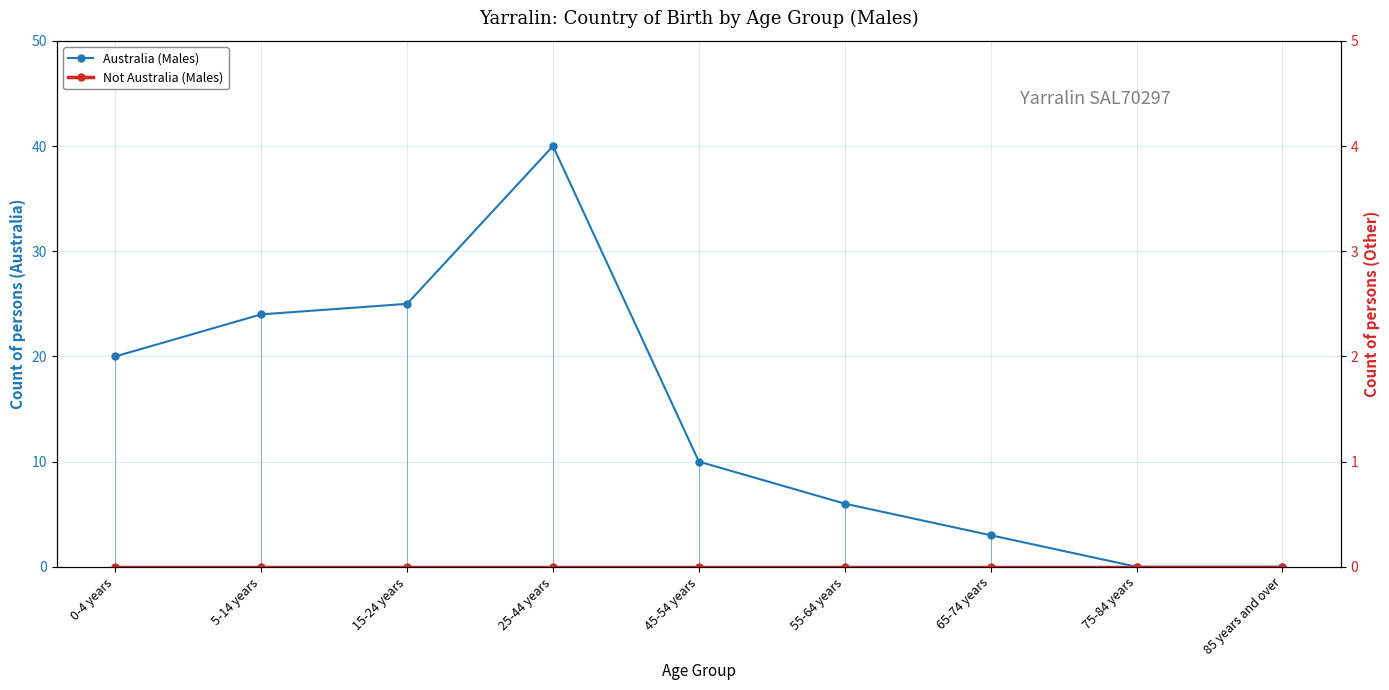

Reading left to right, list all the values displayed in this chart.

Australia (Males): 0-4 years=20	5-14 years=24	15-24 years=25	25-44 years=40	45-54 years=10	55-64 years=6	65-74 years=3	75-84 years=0	85 years and over=0
Not Australia (Males): 0-4 years=0	5-14 years=0	15-24 years=0	25-44 years=0	45-54 years=0	55-64 years=0	65-74 years=0	75-84 years=0	85 years and over=0